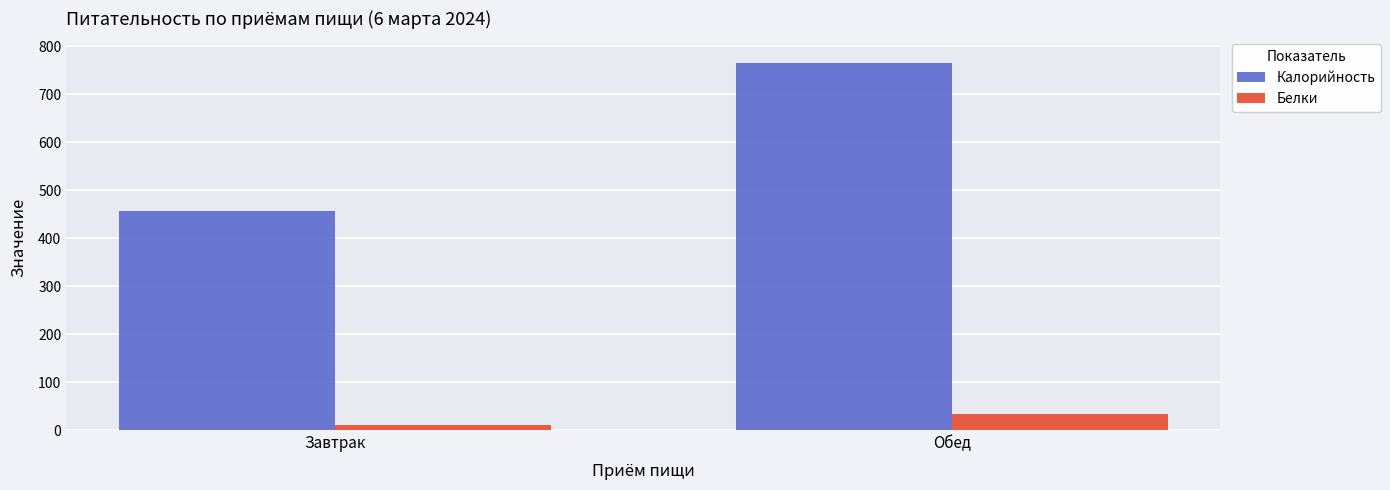

What is the difference between the maximum and minimum values in the Белки series?

22.9